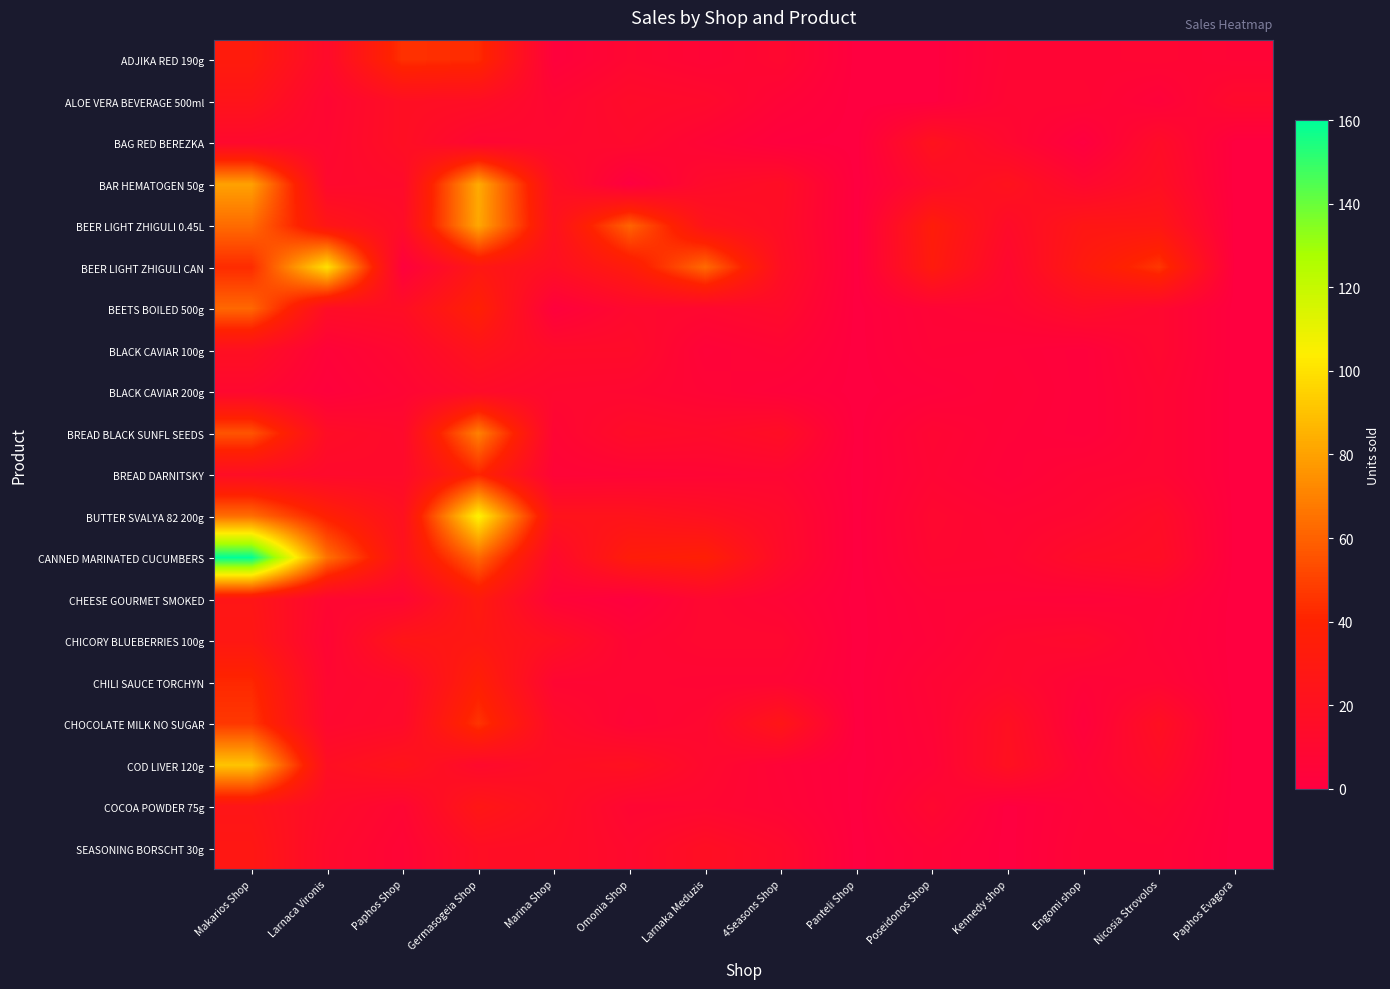

At 4Seasons Shop, list the series in order from largest to smallest.

CHOCOLATE MILK NO SUGAR, BEER LIGHT ZHIGULI CAN, BAR HEMATOGEN 50g, BREAD BLACK SUNFL SEEDS, BEER LIGHT ZHIGULI 0.45L, CANNED MARINATED CUCUMBERS, BEETS BOILED 500g, BUTTER SVALYA 82 200g, SEASONING BORSCHT 30g, ADJIKA RED 190g, CHICORY BLUEBERRIES 100g, BREAD DARNITSKY, BLACK CAVIAR 100g, CHILI SAUCE TORCHYN, CHEESE GOURMET SMOKED, COCOA POWDER 75g, ALOE VERA BEVERAGE 500ml, COD LIVER 120g, BLACK CAVIAR 200g, BAG RED BEREZKA